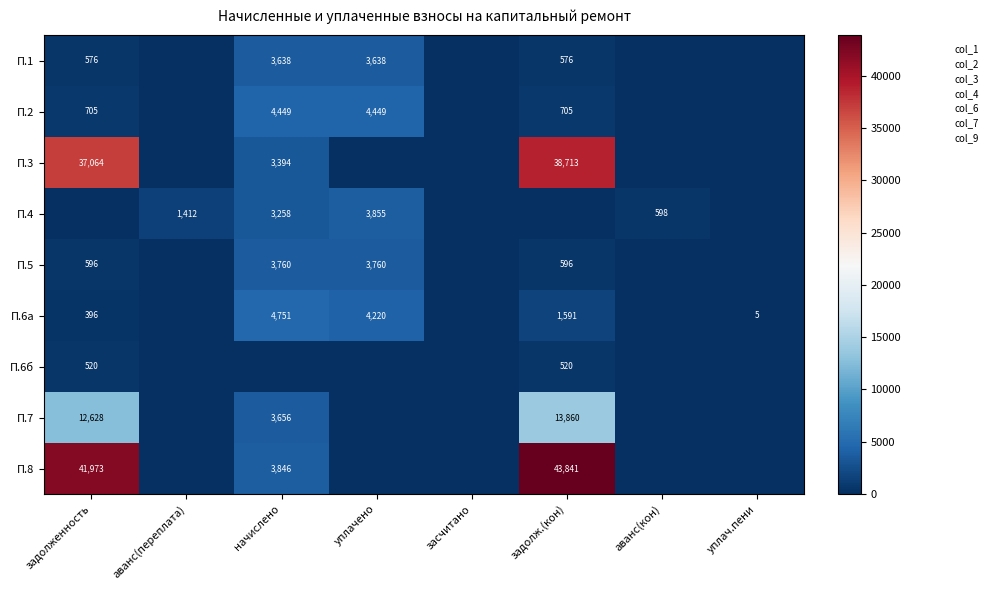

What is the sum of all П.5 values?

8711.7